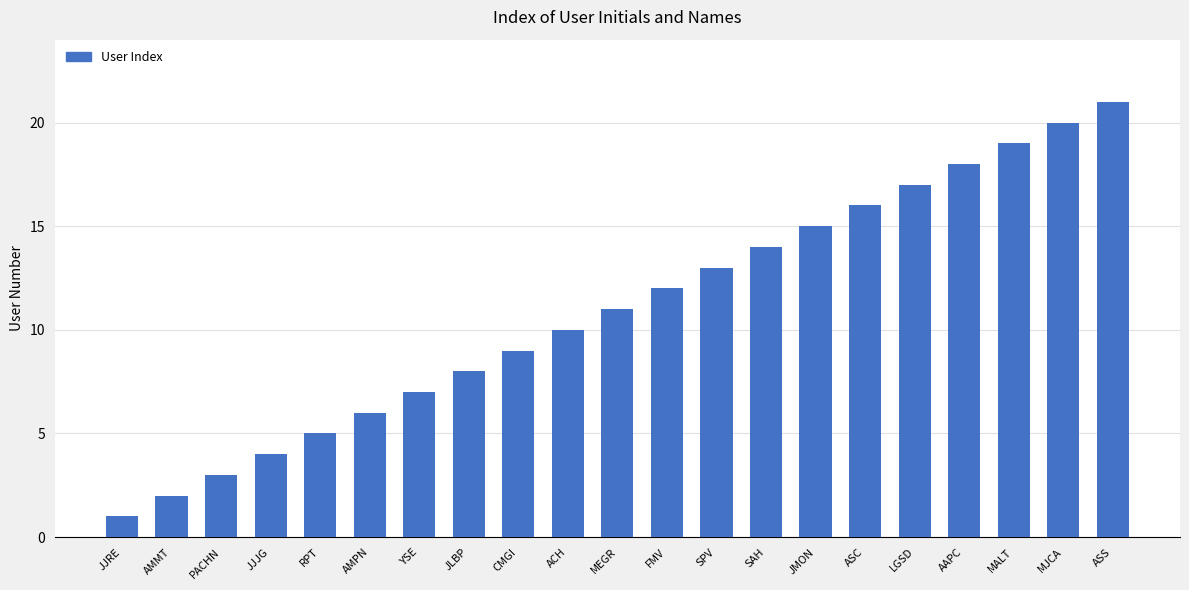

Reading left to right, extract all data points from this chart.

JJRE=1	AMMT=2	PACHN=3	JJJG=4	RPT=5	AMPN=6	YSE=7	JLBP=8	CMGI=9	ACH=10	MEGR=11	FMV=12	SPV=13	SAH=14	JMON=15	ASC=16	LGSD=17	AAPC=18	MALT=19	MJCA=20	ASS=21